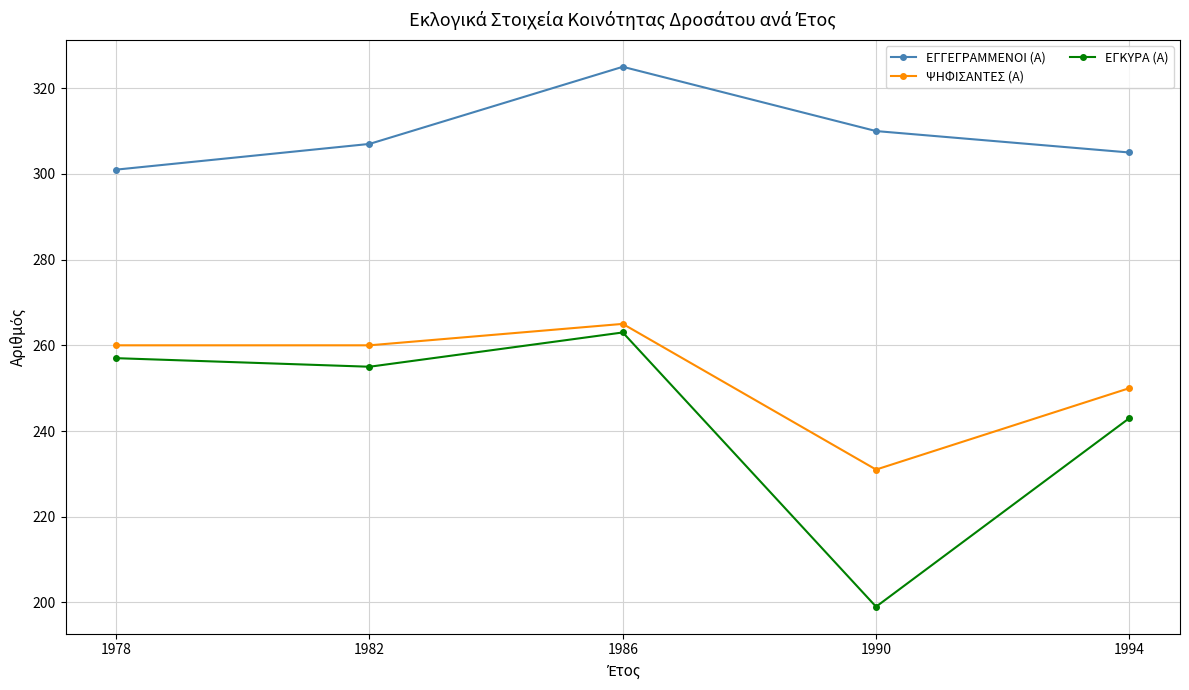

True or false: ΕΓΓΕΓΡΑΜΜΕΝΟΙ (Α) and ΨΗΦΙΣΑΝΤΕΣ (Α) intersect in this chart.

False